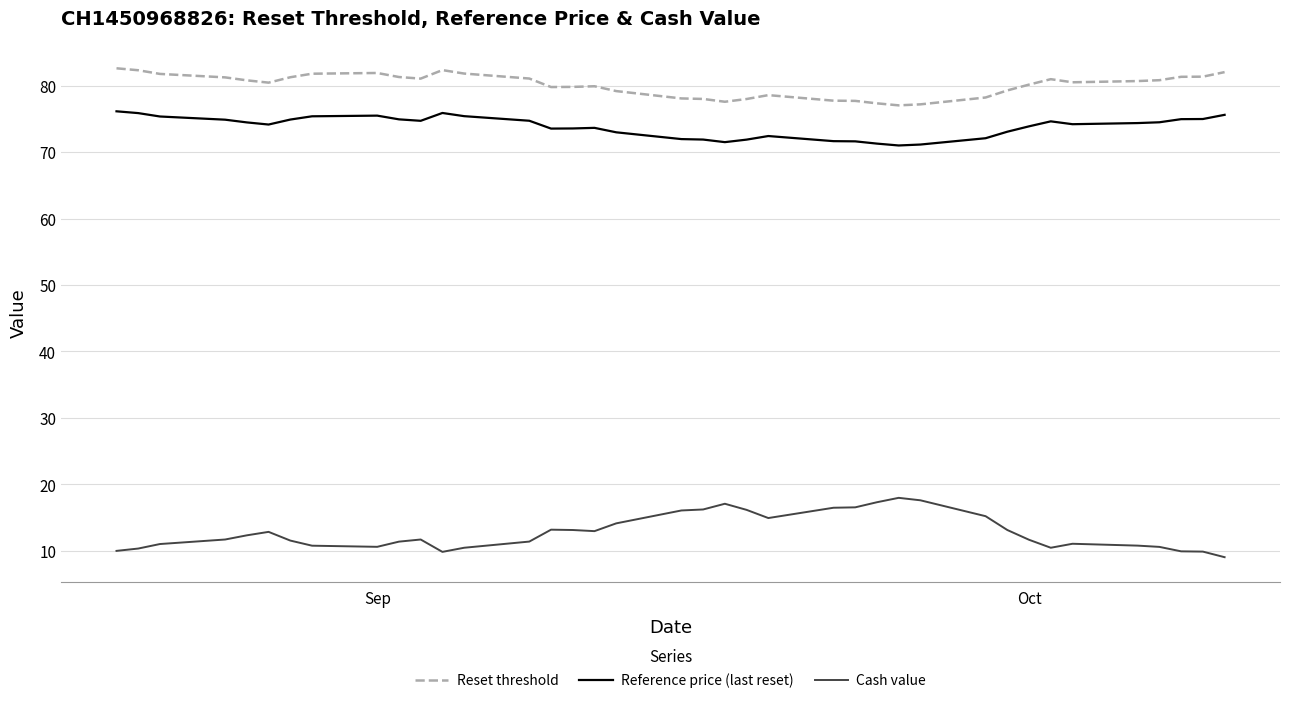

Rank the series by their maximum value, from lowest to highest.

Cash value, Reference price (last reset), Reset threshold